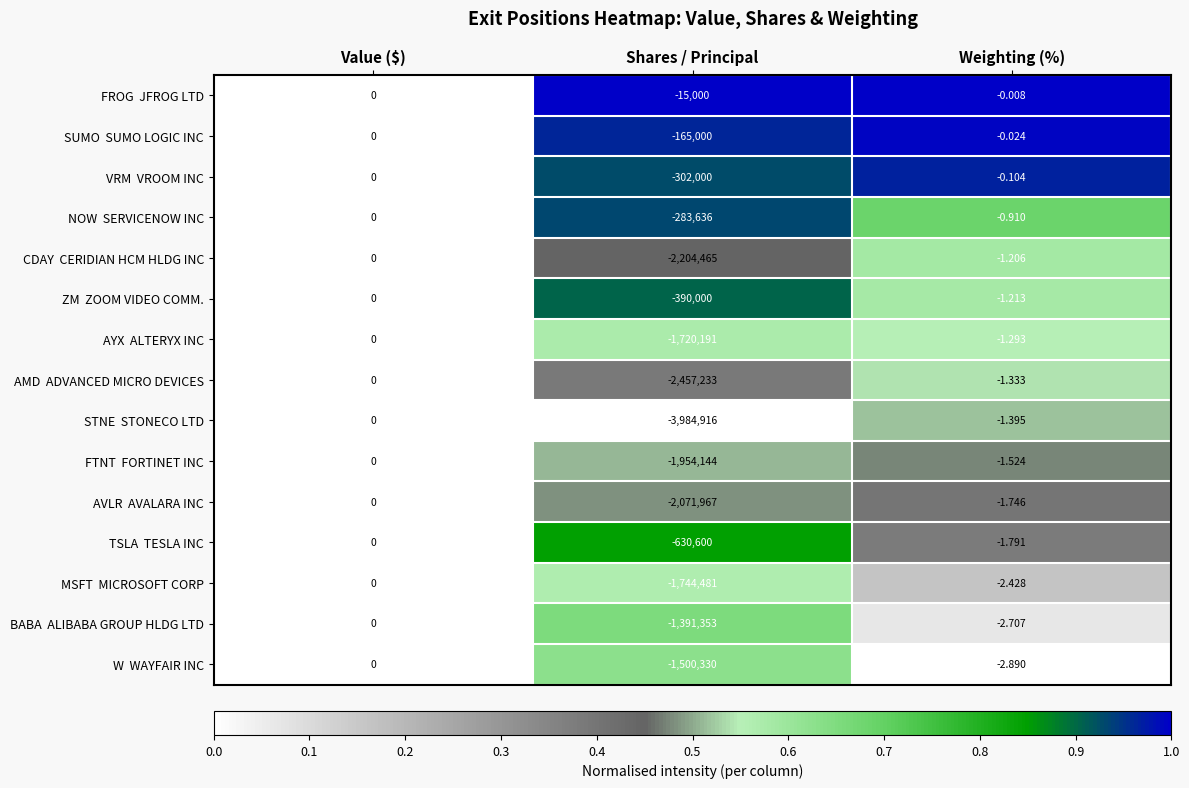

How many series are shown in this chart?

15